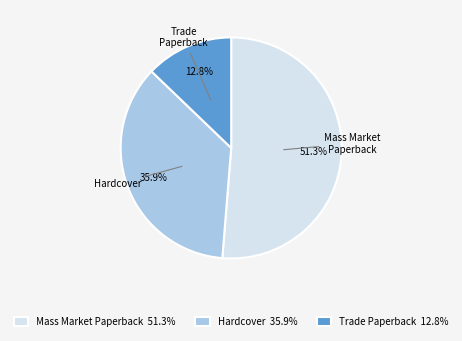

Which slice represents more than half of the pie?

Mass Market Paperback